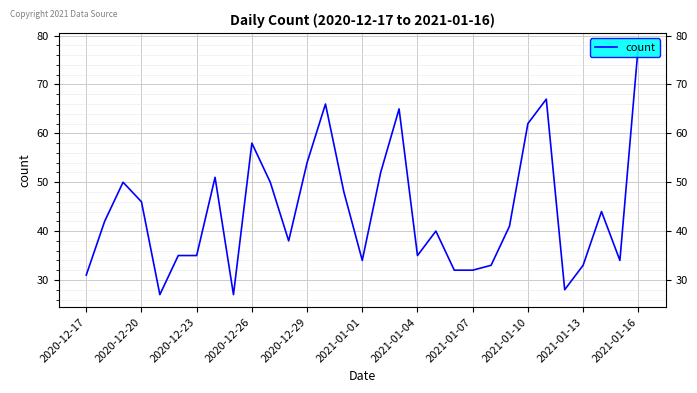

True or false: the data shows 78 at 2021-01-16.

True